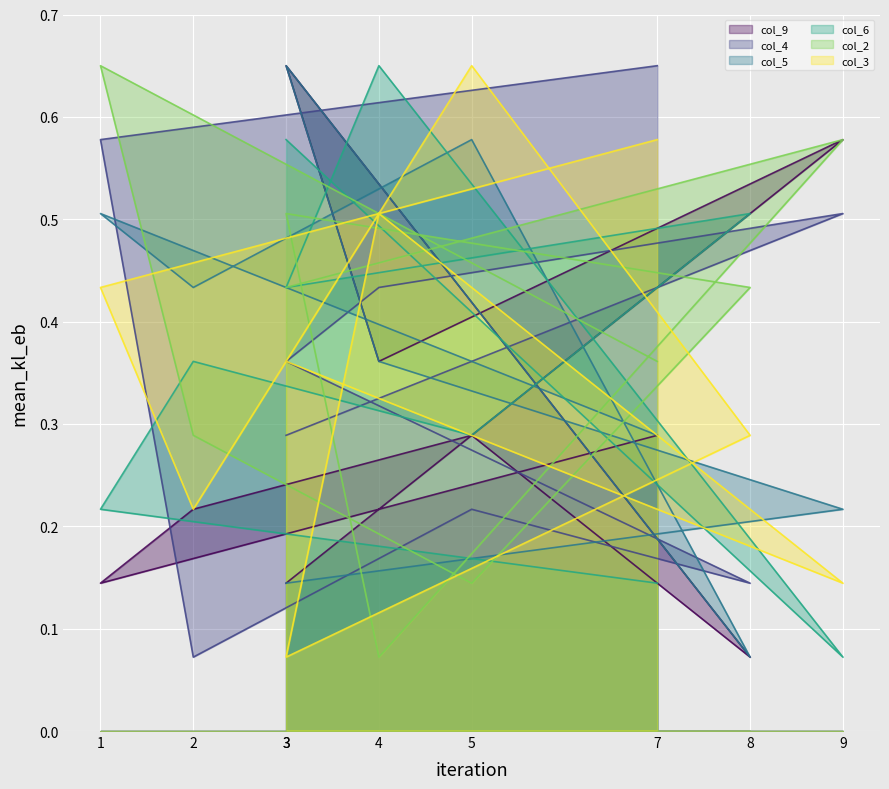

Which series changed the most between 9 and 7?

col_3